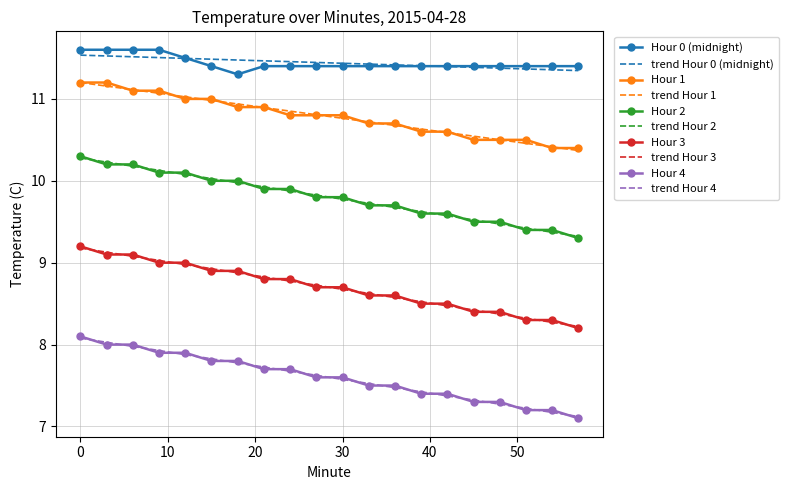

Count the Hour 1 values in the range 10 to 11.

16